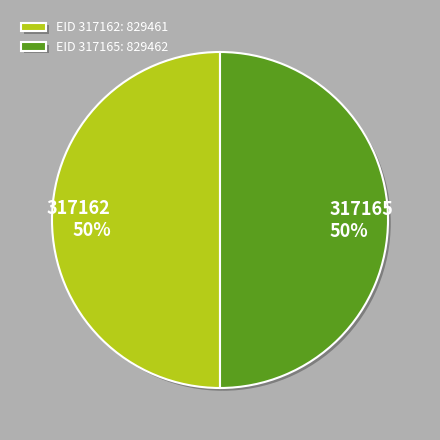

What is the ratio of the value at 317165 to the value at 317162?

1.0